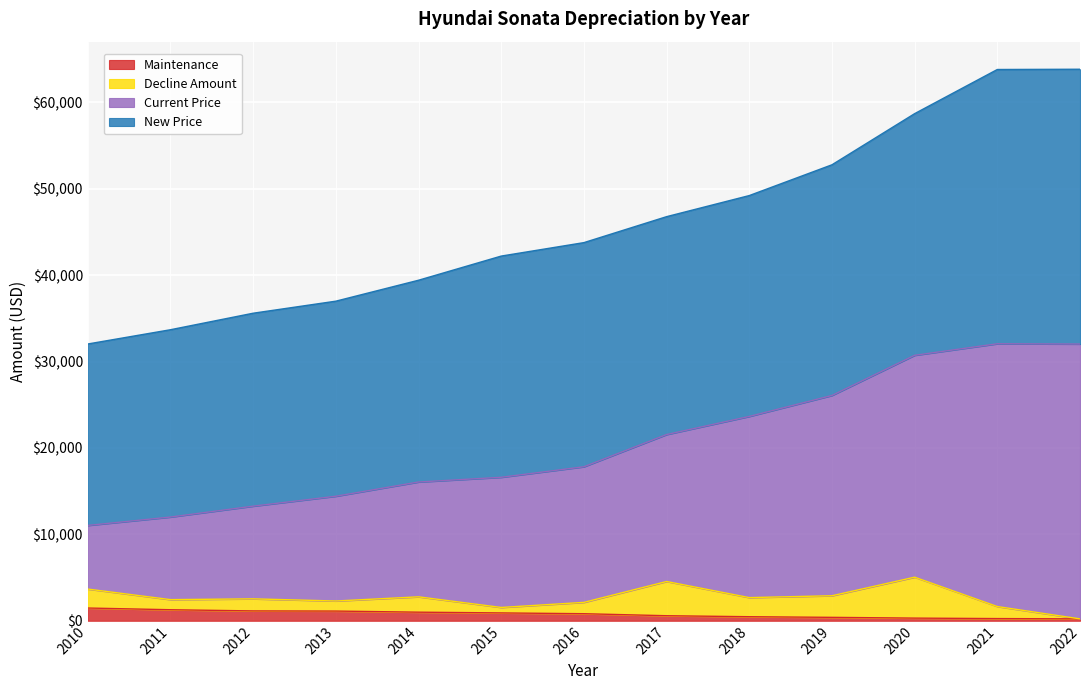

At which category does the chart reach its minimum across all series?

2022